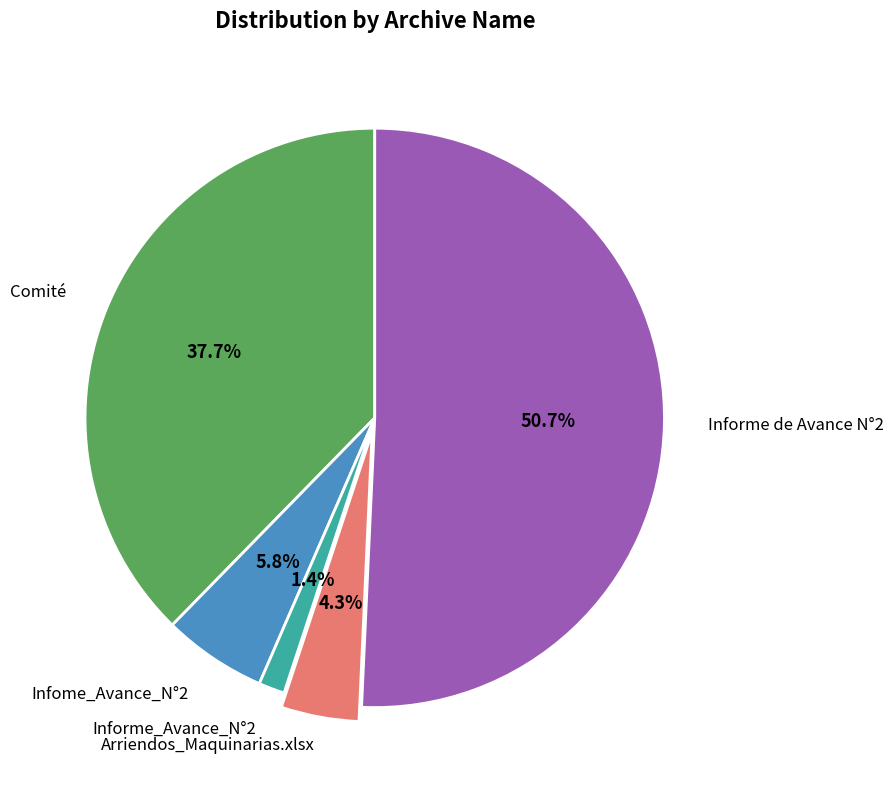

Is there a majority slice in this chart?

Yes